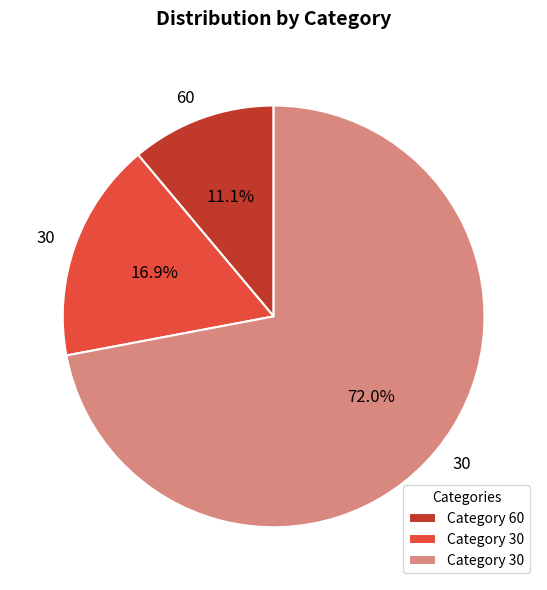

Does any single category account for the majority?

Yes